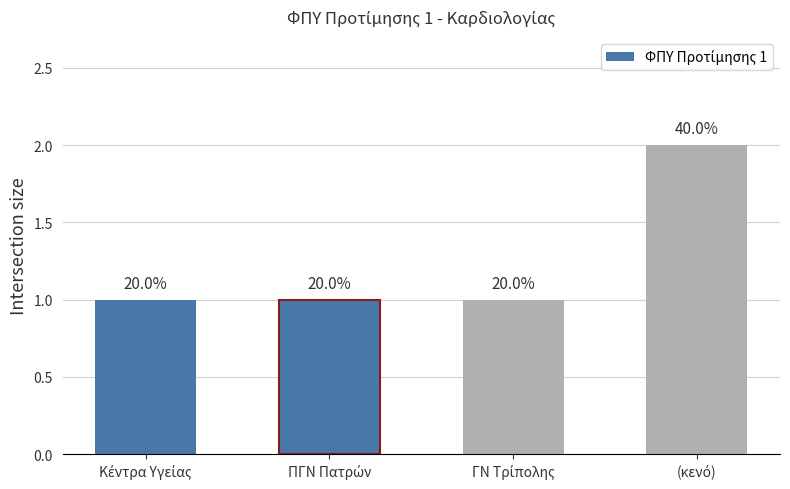

What is the change in value from ΠΓΝ Πατρών to (κενό)?

+1